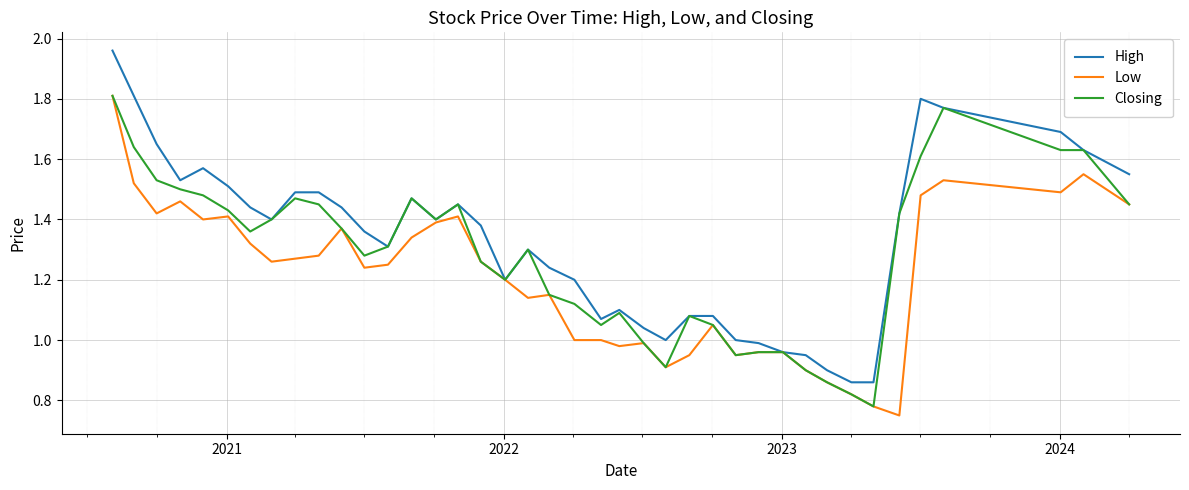

Rank the series by their average value, from highest to lowest.

High, Closing, Low